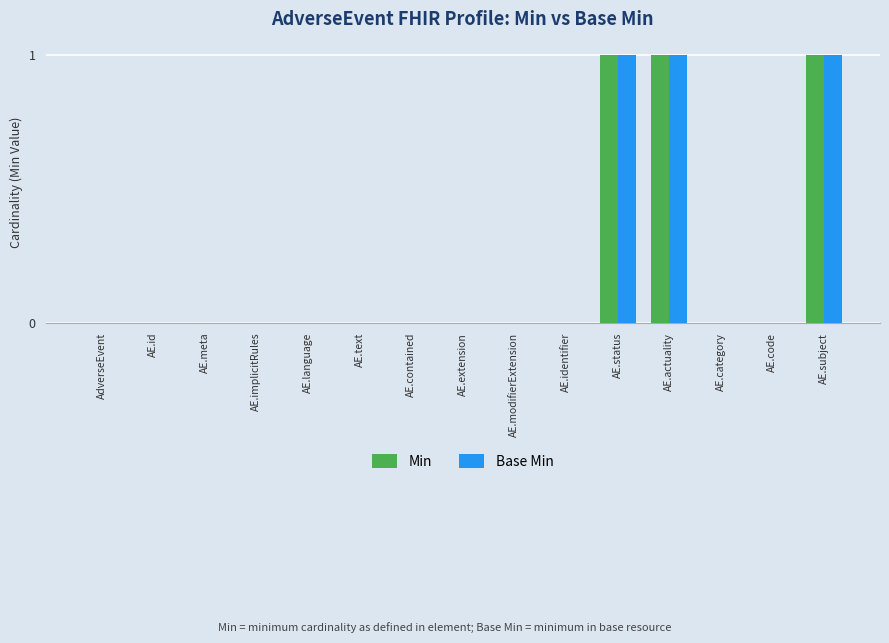

True or false: Base Min has a value of 0 at AE.implicitRules.

True